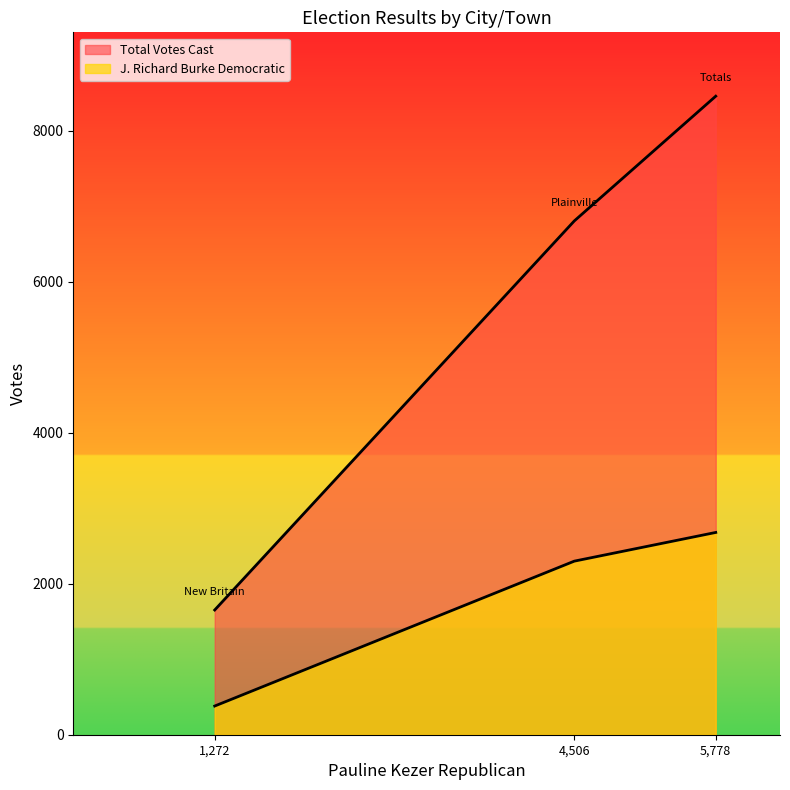

What is the value of the J. Richard Burke Democratic point at the 1st from the left?

380